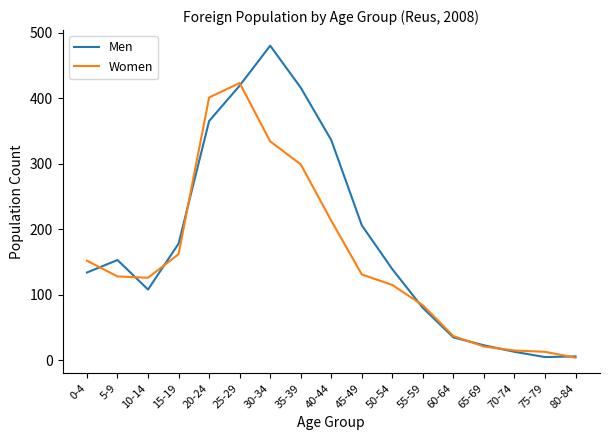

At which label does Women reach its peak?

25-29